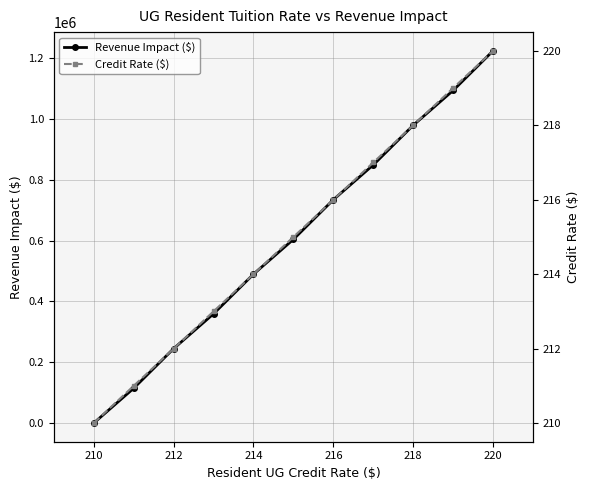

What is the maximum value for Revenue Impact ($)?

1224030